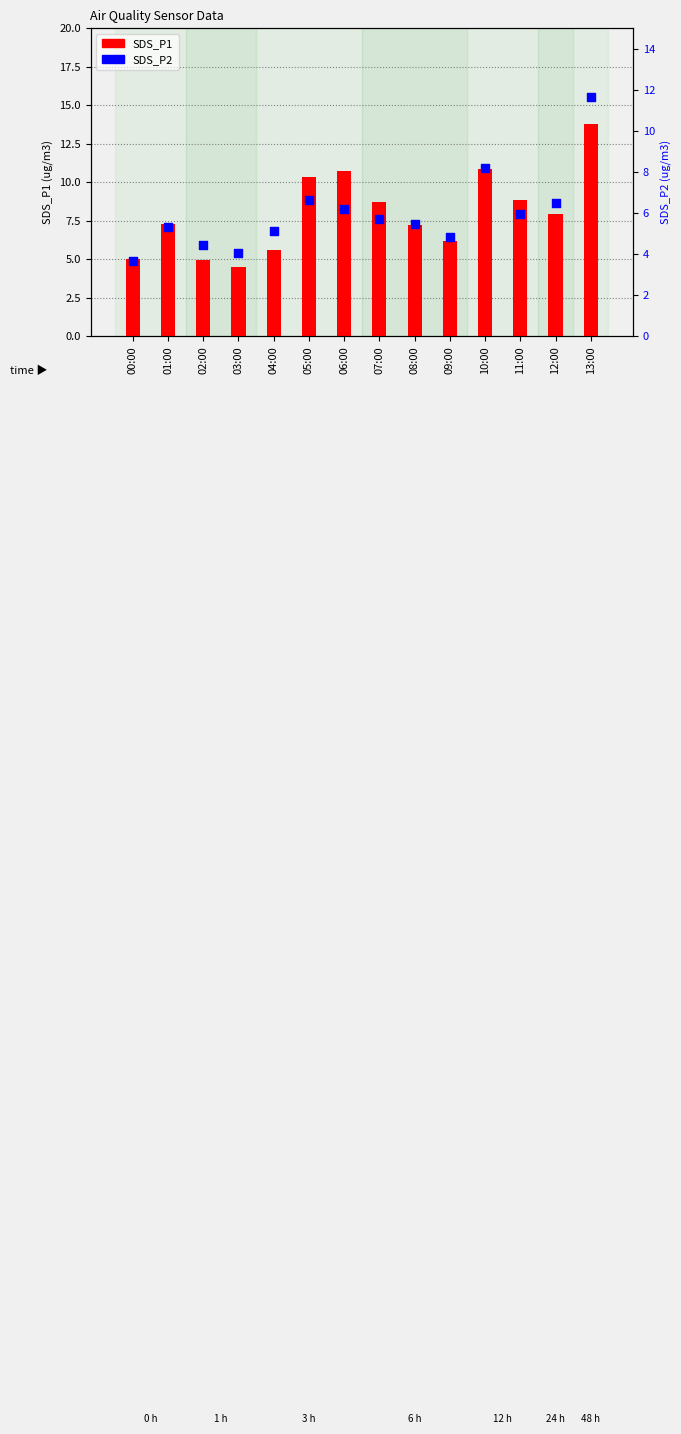

Is the value of SDS_P2 at 02:00 greater than the value of SDS_P1 at 07:00?

No